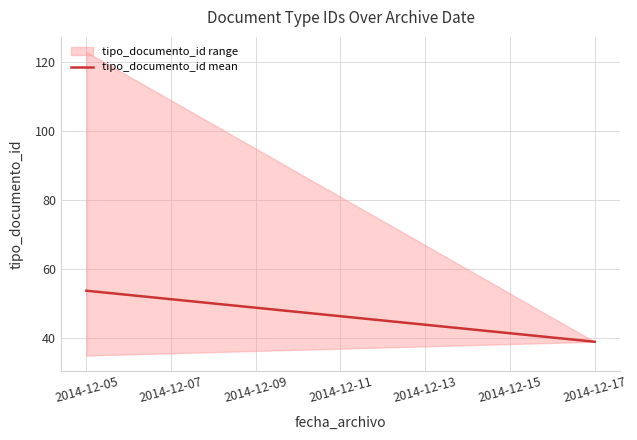

What is the greatest value displayed?

53.8